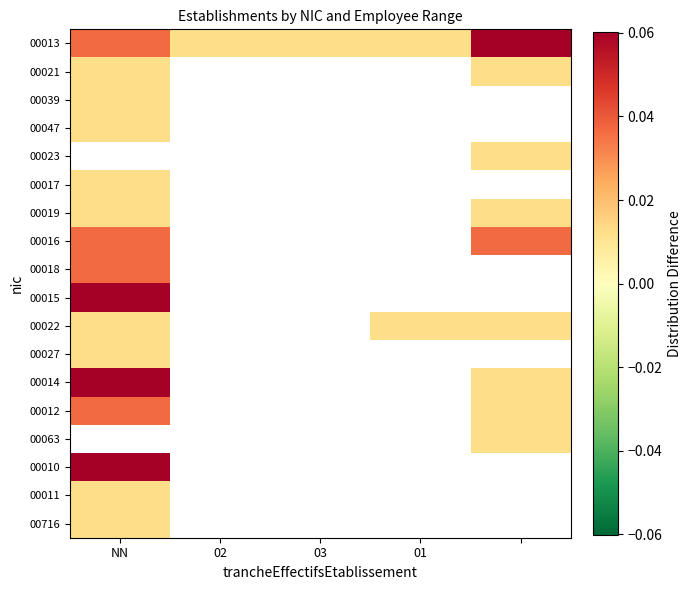

Rank the series by their maximum value, from highest to lowest.

00013, 00023, 00015, 00014, 00016, 00018, 00012, 00021, 00039, 00047, 00017, 00019, 00022, 00027, 00063, 00010, 00011, 00716